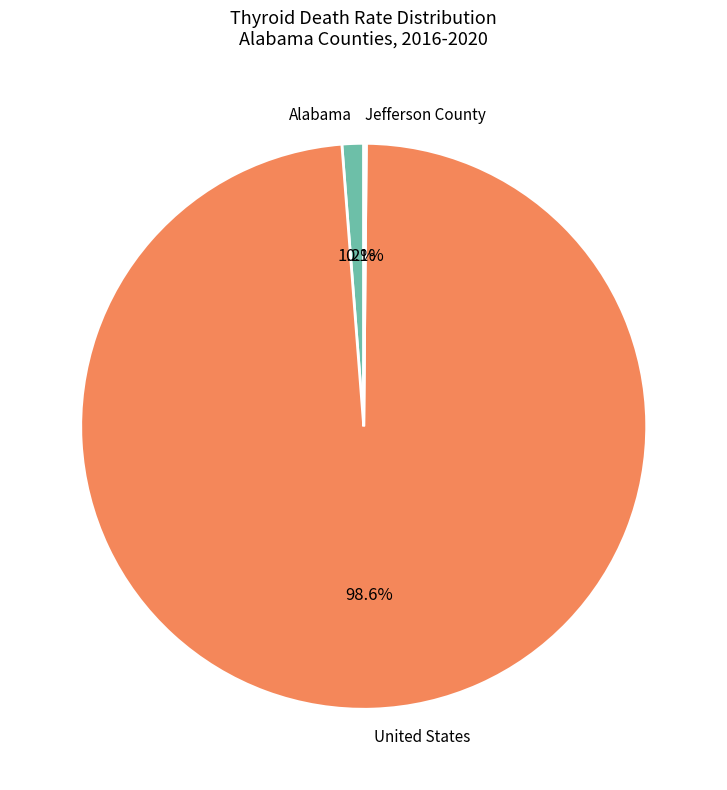

Is there a majority slice in this chart?

Yes